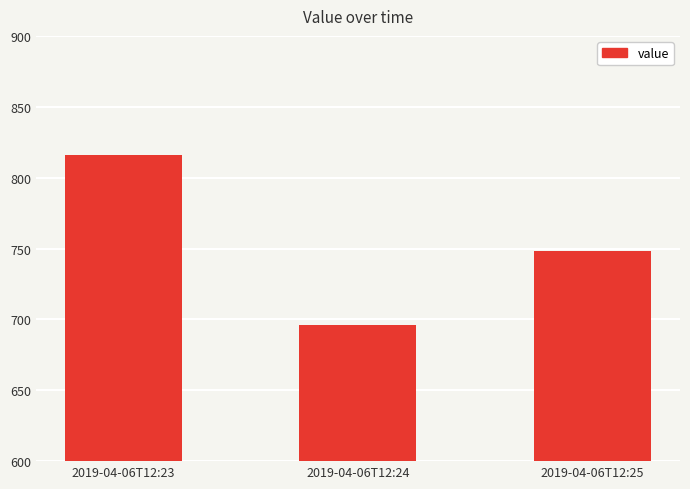

Does the chart contain any negative values?

No